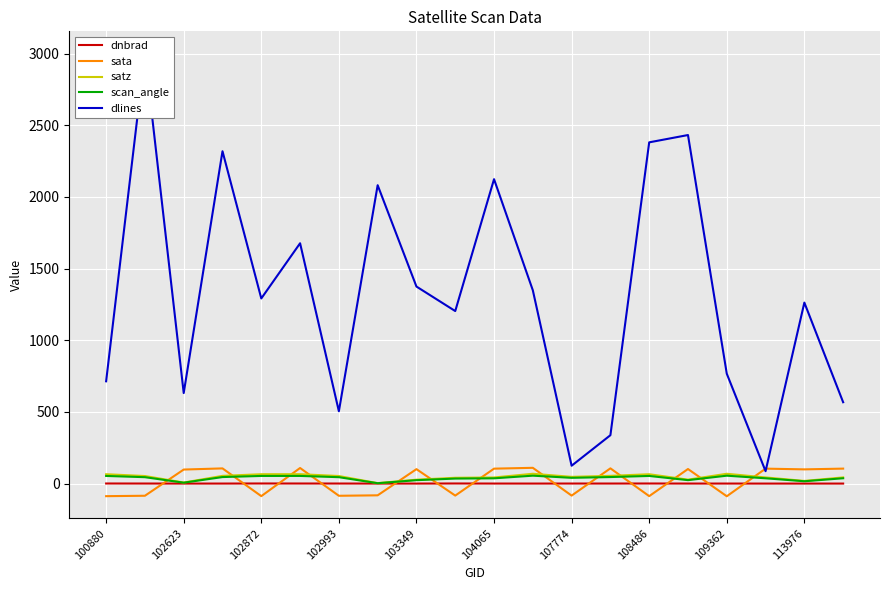

Is it true that dnbrad equals 0.5 at 19?

True